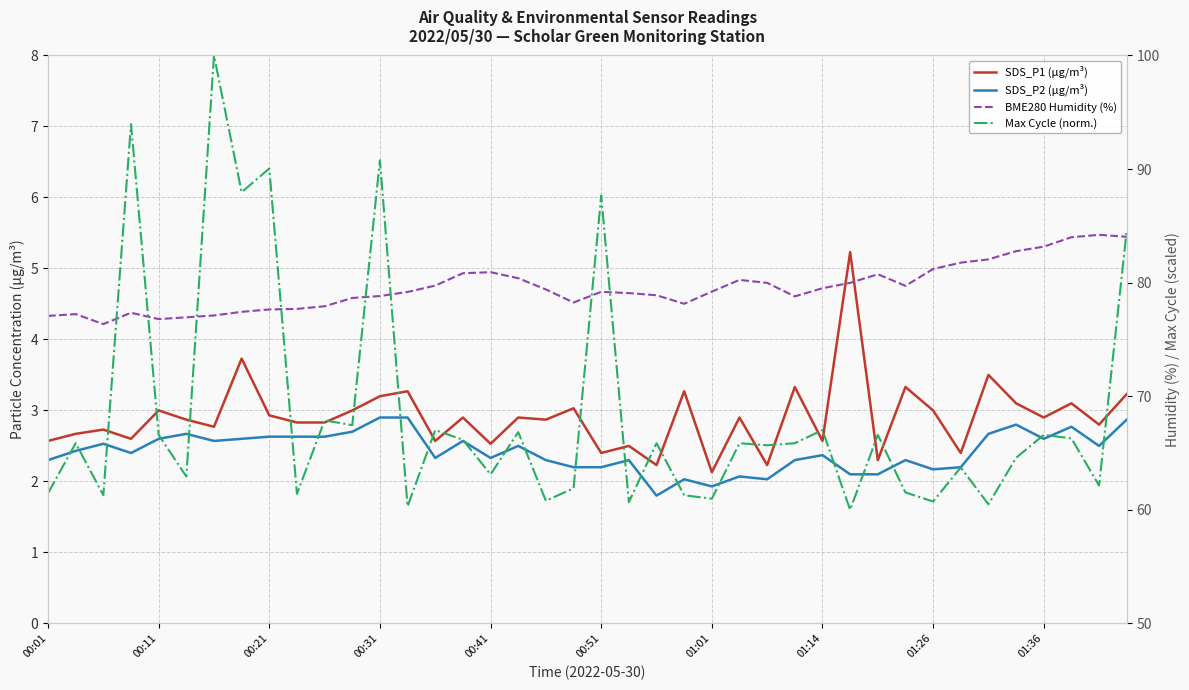

In Max Cycle (norm.), how many points are lower than both neighbors (excluding endpoints)?

15